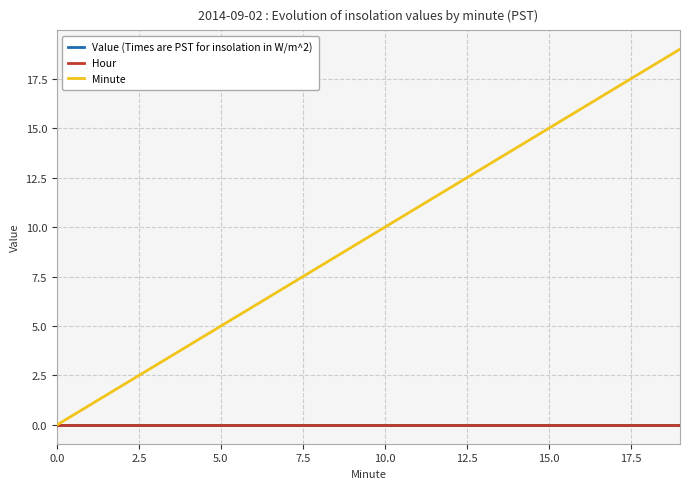

True or false: Minute and Value (Times are PST for insolation in W/m^2) cross at least once.

False